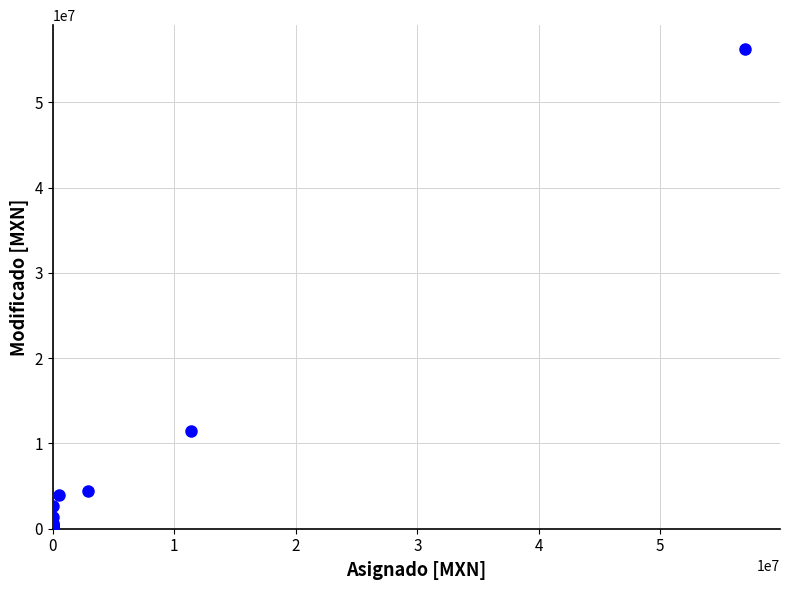

What Y value in the scatter plot is closest to 28114594?

11453801.3